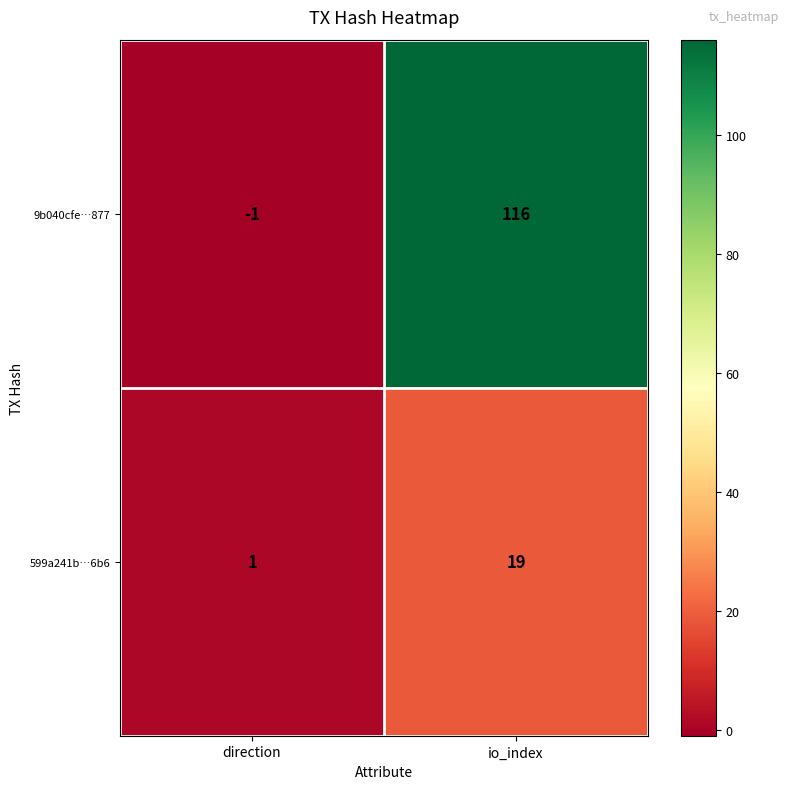

Reading left to right, extract all data points from this chart.

9b040cfe…877: direction=-1	io_index=116
599a241b…6b6: direction=1	io_index=19